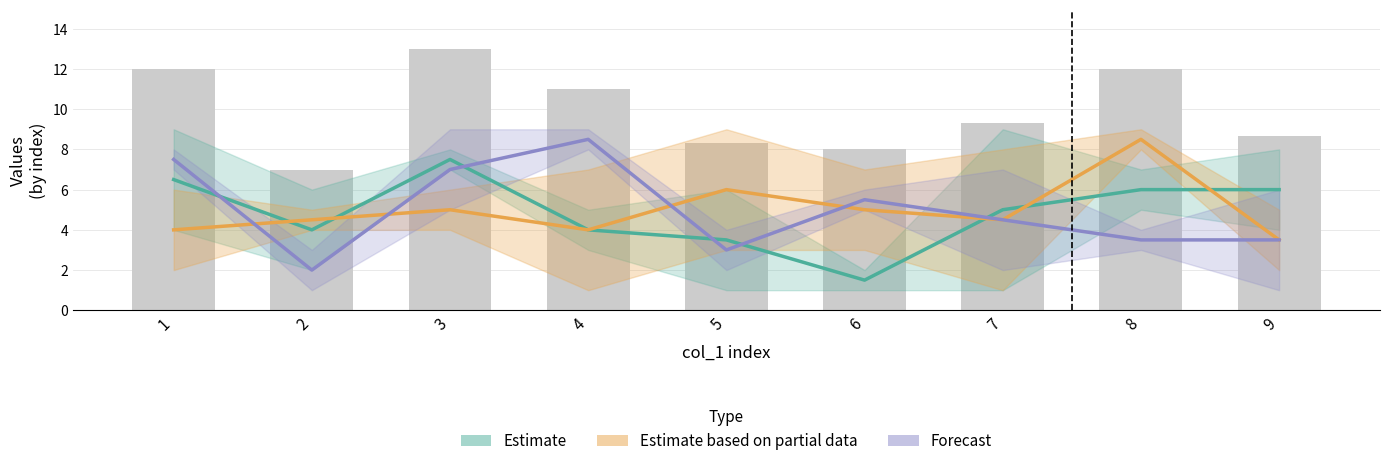

How many data points in Forecast are above 4?

5